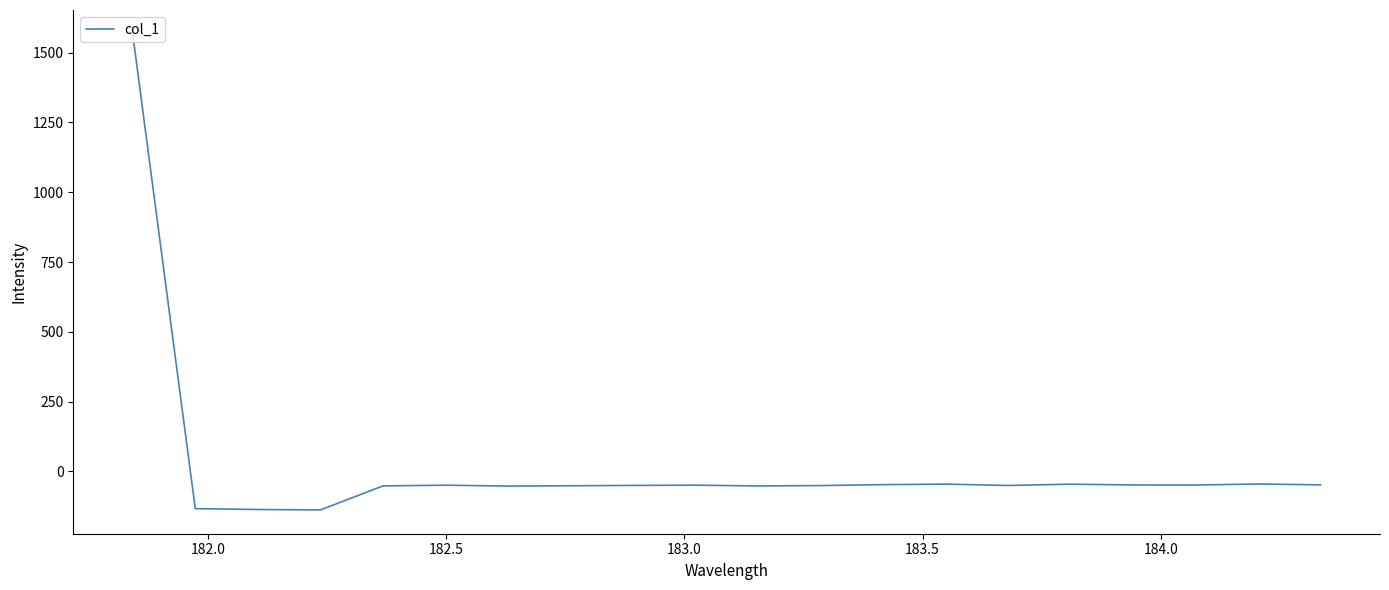

What is the minimum value shown in the chart?

-138.1